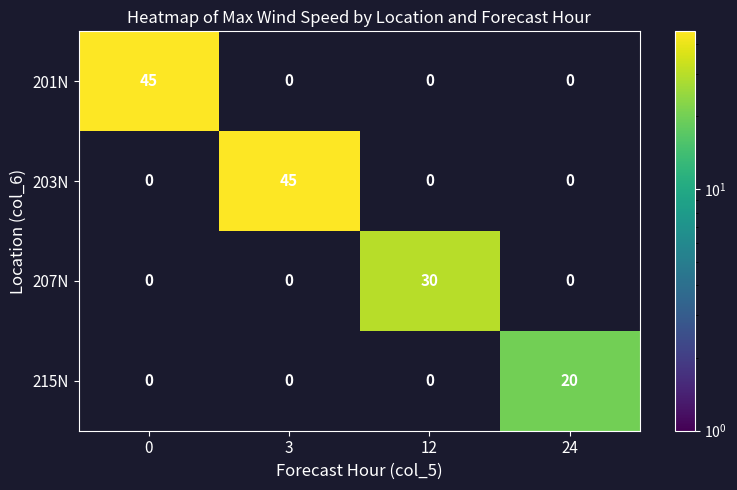

What is the average value of the 201N series?

11